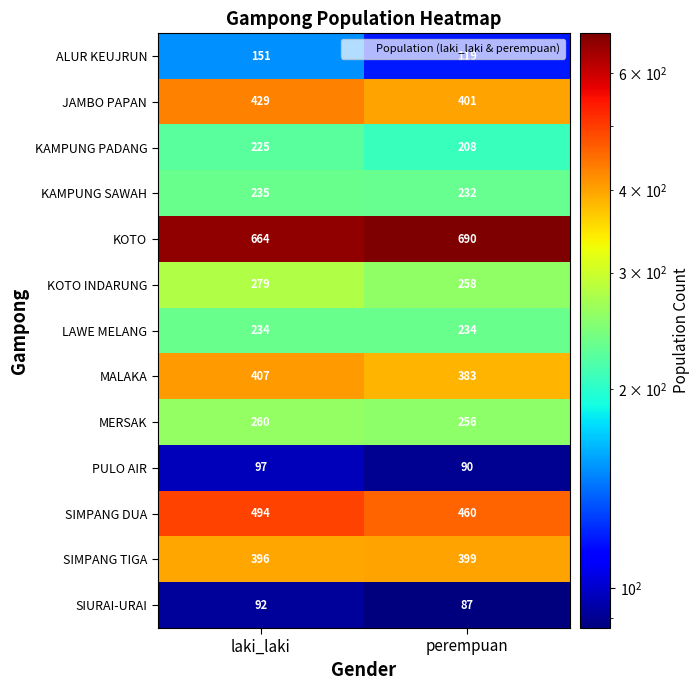

How many series are shown in this chart?

13